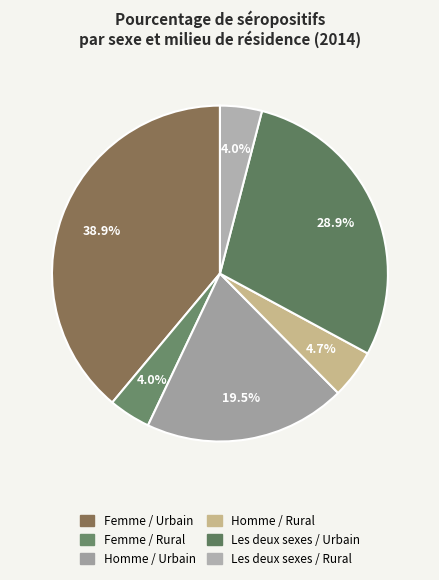

How many slices are in this pie chart?

6